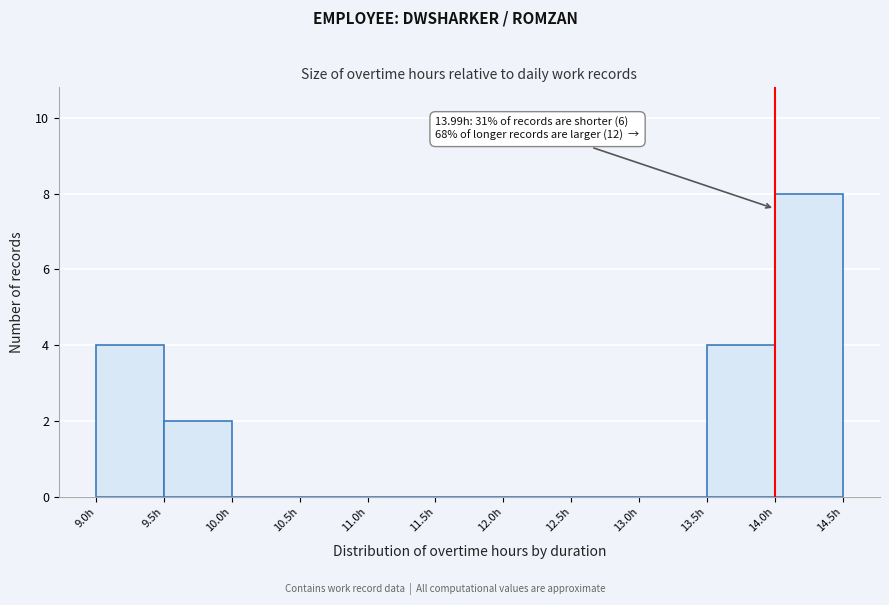

Which range on the x-axis has the tallest bar?

14.0 to 14.5